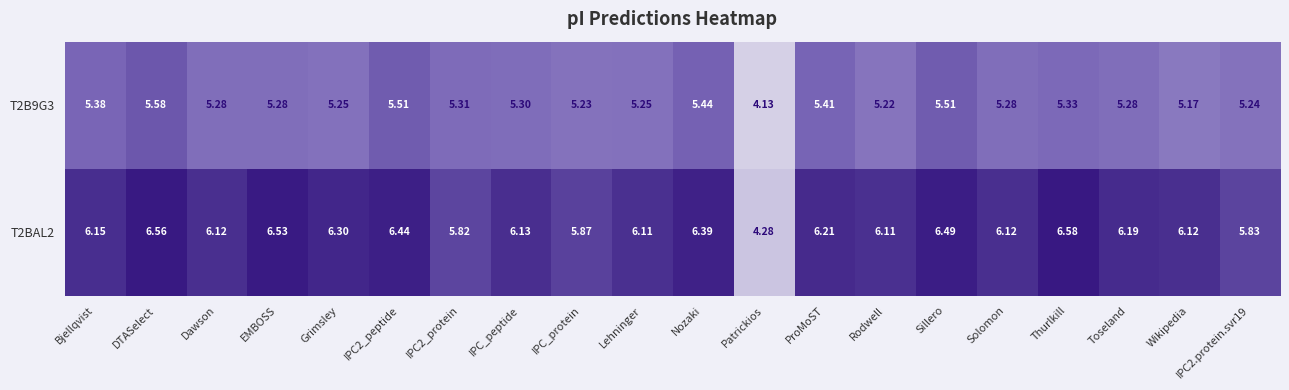

Is the value of T2BAL2 at IPC_protein greater than the value of T2B9G3 at Solomon?

Yes